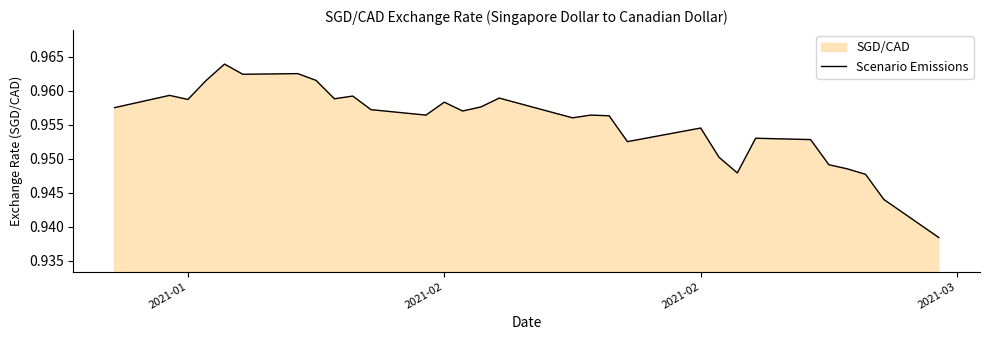

Does the chart have visible grid lines?

No